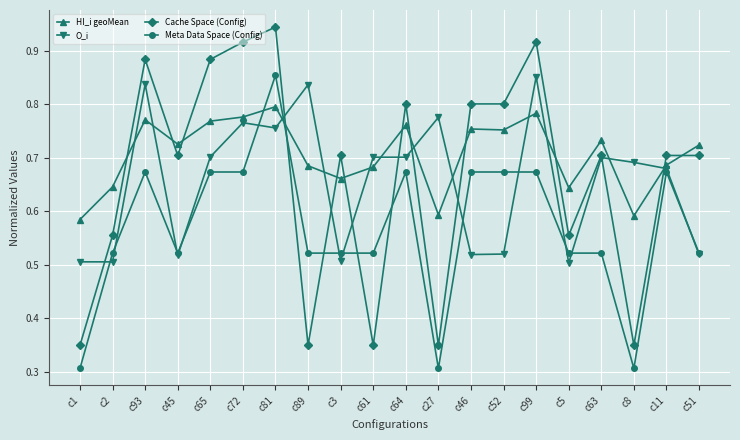

How many O_i values are between 0 and 1?

20